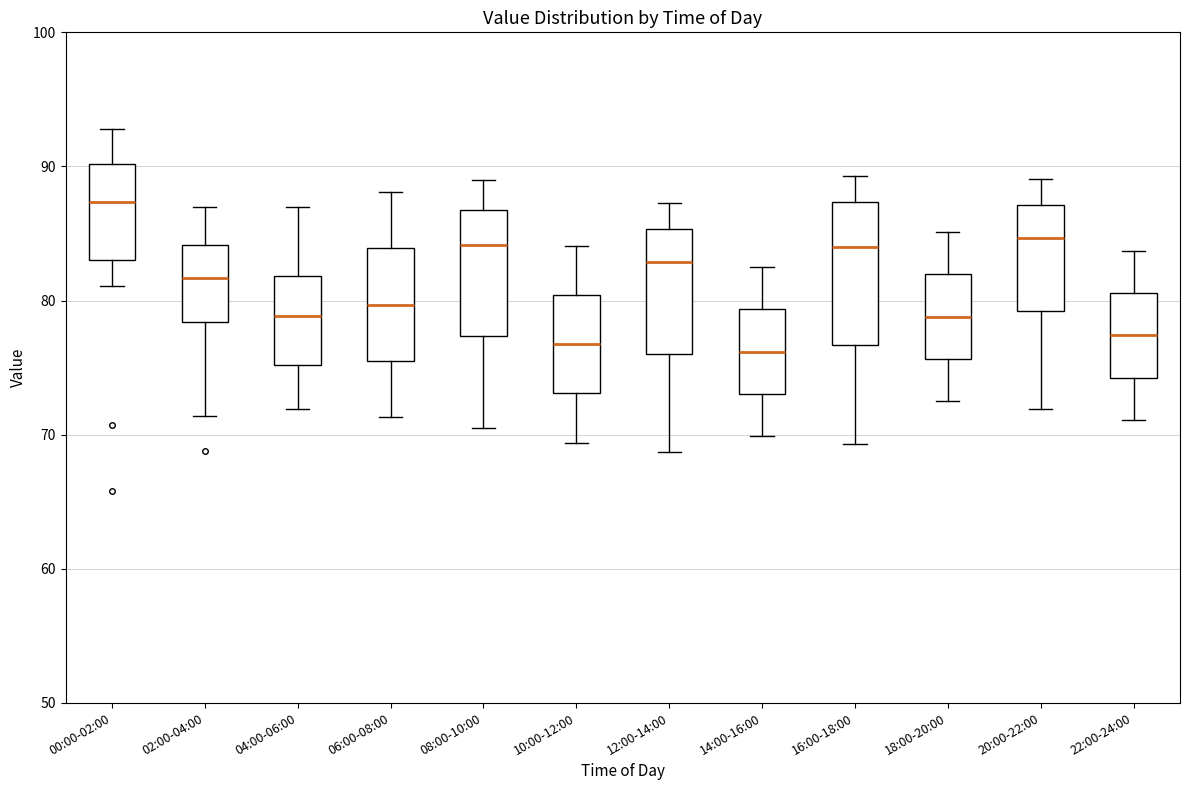

Reading left to right, read every box against the y-axis: the position of its median line, the range the box covers, and the ends of its whiskers. The values are not printed on the chart, so give them approximately, as read against the axis.

00:00-02:00: median 87, box 83 to 90, whiskers 81 to 93
02:00-04:00: median 82, box 78 to 84, whiskers 71 to 87
04:00-06:00: median 79, box 75 to 82, whiskers 72 to 87
06:00-08:00: median 80, box 76 to 84, whiskers 71 to 88
08:00-10:00: median 84, box 77 to 87, whiskers 71 to 89
10:00-12:00: median 77, box 73 to 80, whiskers 69 to 84
12:00-14:00: median 83, box 76 to 85, whiskers 69 to 87
14:00-16:00: median 76, box 73 to 79, whiskers 70 to 83
16:00-18:00: median 84, box 77 to 87, whiskers 69 to 89
18:00-20:00: median 79, box 76 to 82, whiskers 73 to 85
20:00-22:00: median 85, box 79 to 87, whiskers 72 to 89
22:00-24:00: median 77, box 74 to 81, whiskers 71 to 84